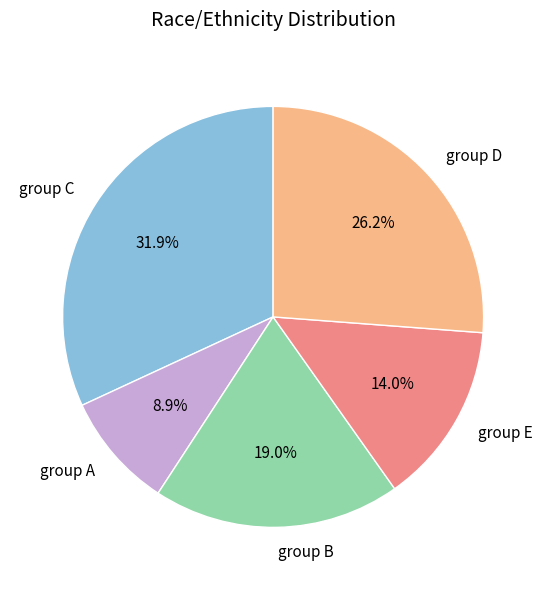

Which slice is the smallest?

group A